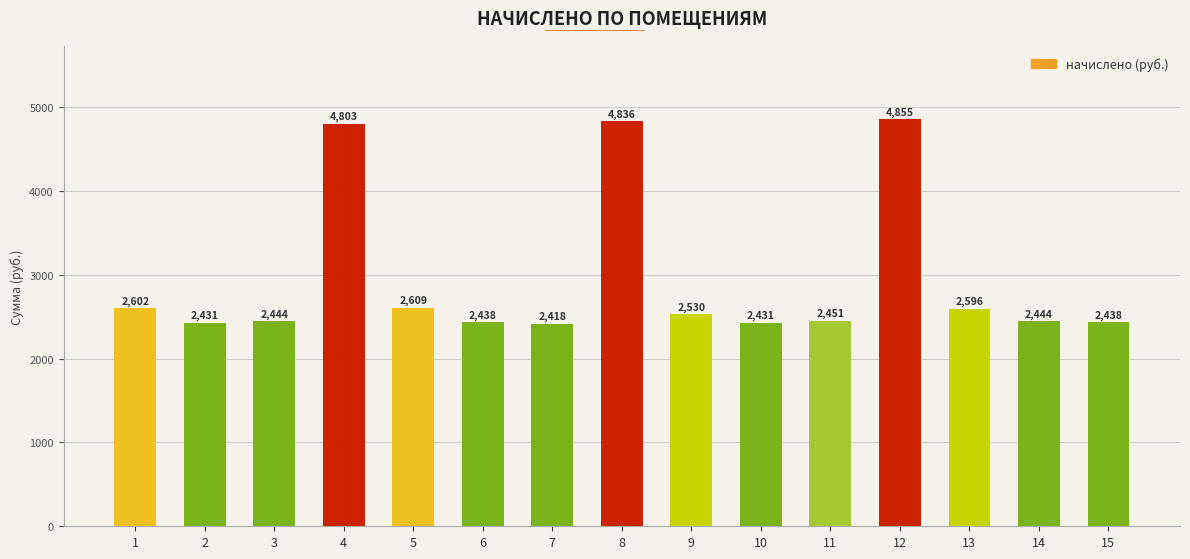

Does the chart contain stacked bars?

No